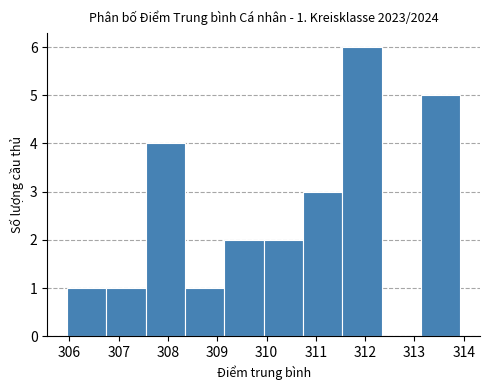

Which range on the x-axis has the tallest bar?

311.5 to 312.3